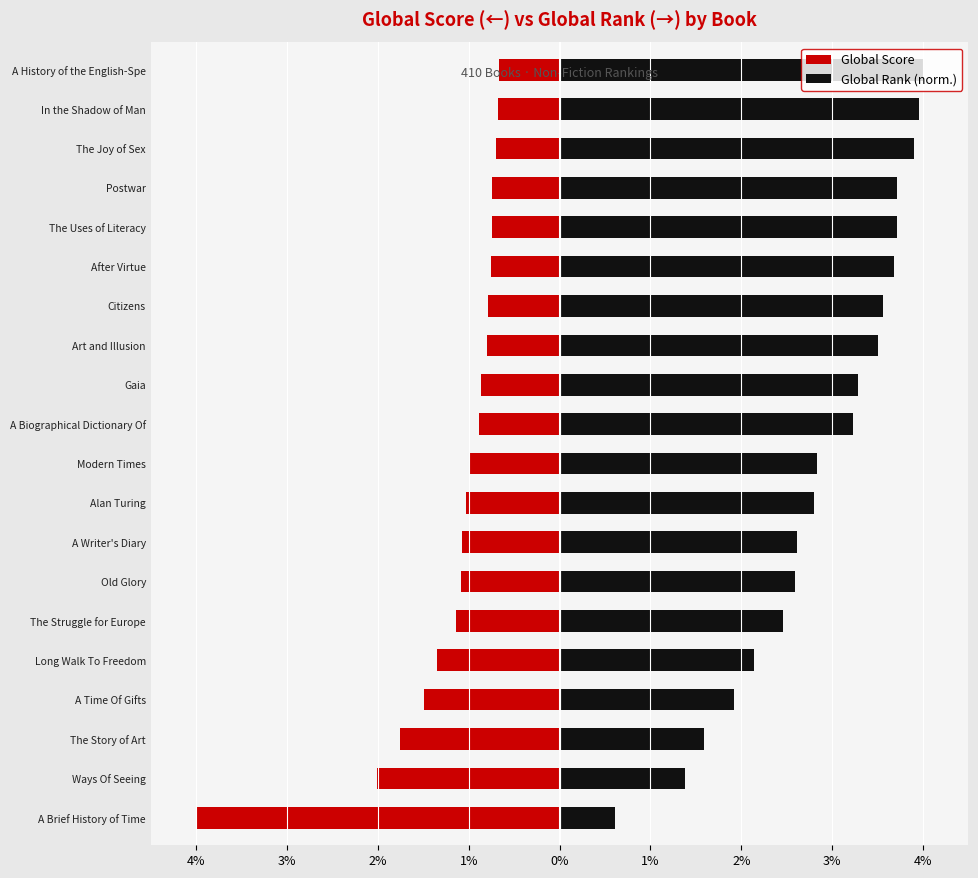

What is the difference between the Global Score values at A History of the English-Spe and Art and Illusion?

0.1